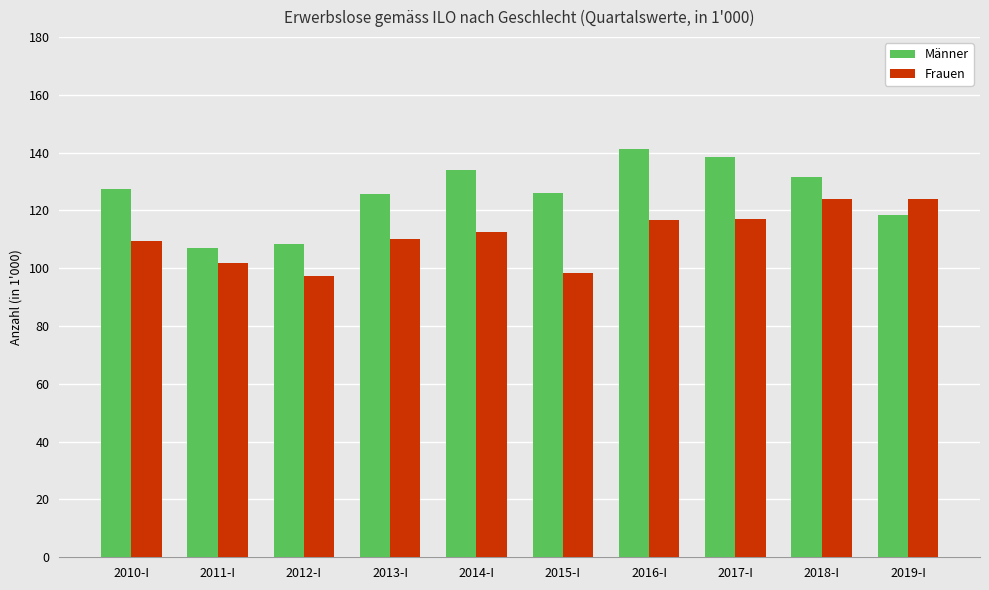

List the series in order of their peak value, highest first.

Männer, Frauen